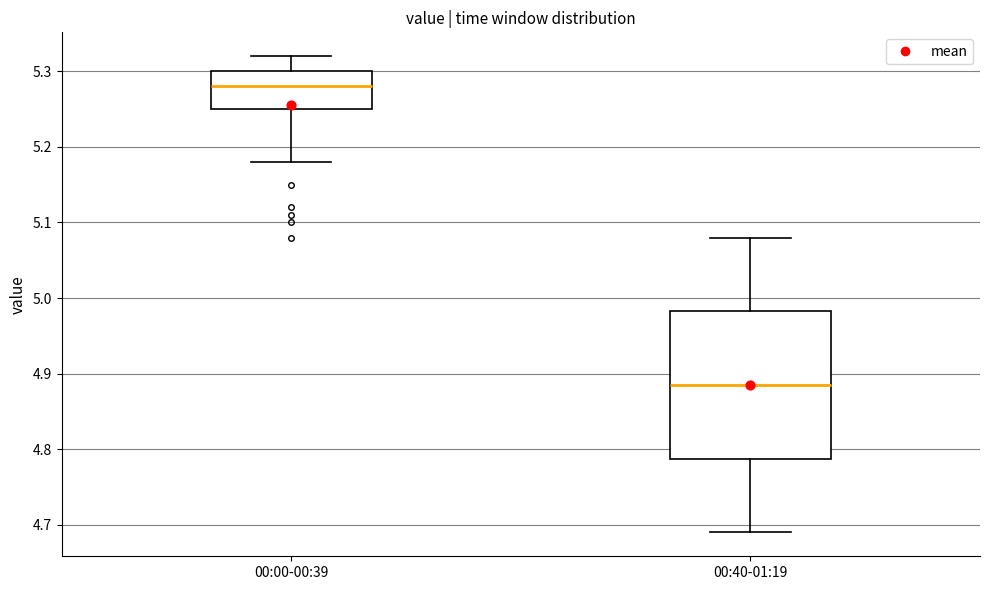

Reading left to right, transcribe this box plot: for each box, give where its median line is, the range the box spans, and where its two whiskers end, as read against the y-axis. The values are not printed on the chart, so give them approximately, as read against the axis.

00:00-00:39: median 5.28, box 5.25 to 5.30, whiskers 5.18 to 5.32
00:40-01:19: median 4.89, box 4.79 to 4.98, whiskers 4.69 to 5.08